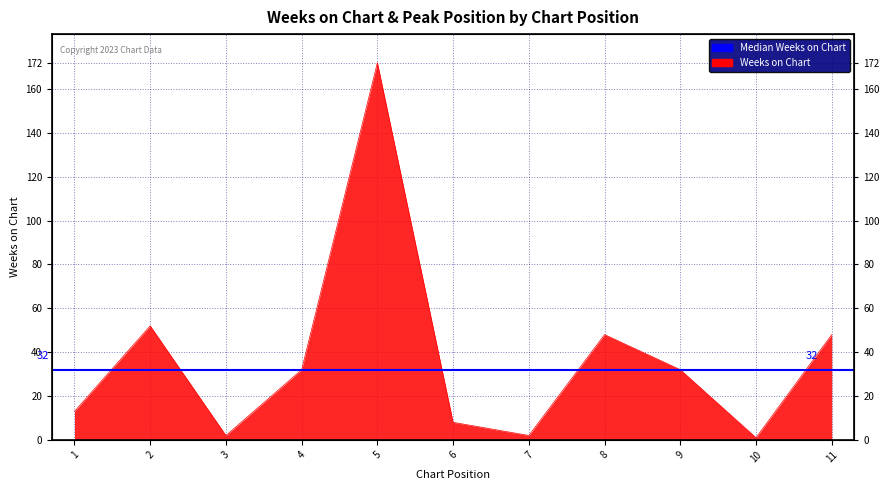

Rank the categories by value from highest to lowest.

5, 2, 8, 11, 4, 9, 1, 6, 3, 7, 10